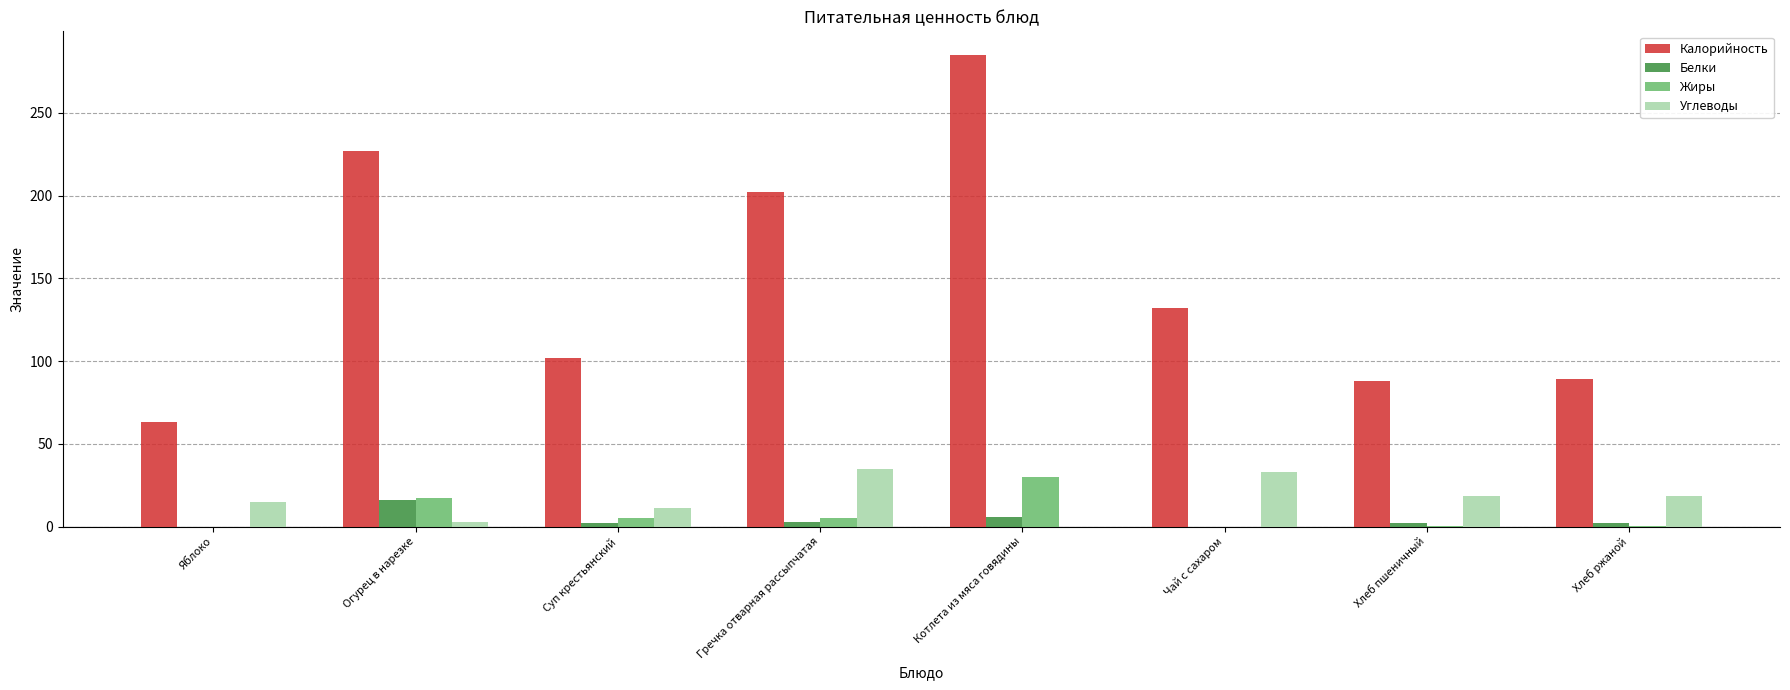

What is the sum of all Углеводы values?

133.8